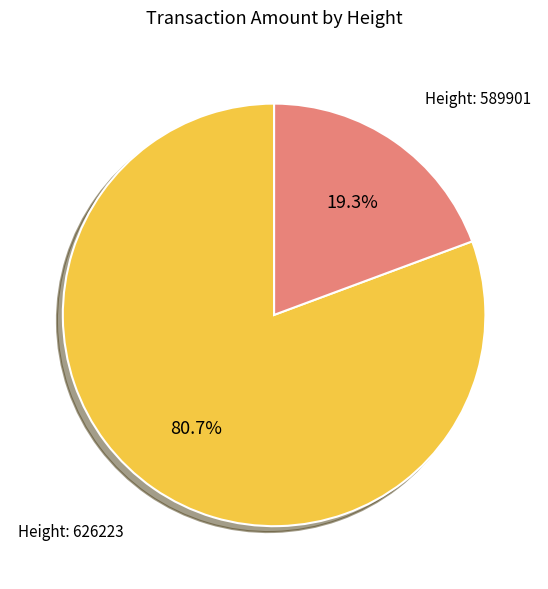

Is there any slice that represents more than half of the pie?

Yes